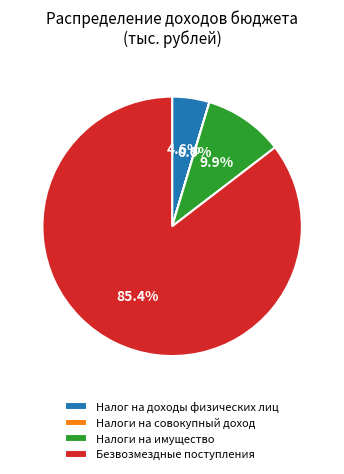

Between Безвозмездные поступления and Налог на доходы физических лиц, which is larger?

Безвозмездные поступления